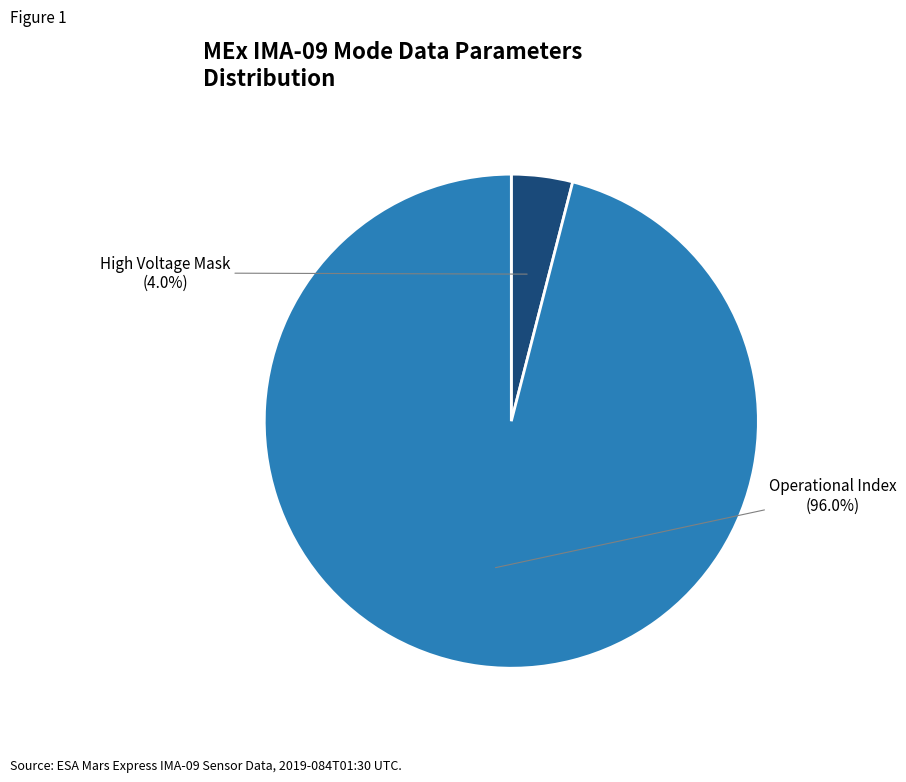

To the nearest percent, what portion does High Voltage Mask represent?

4%